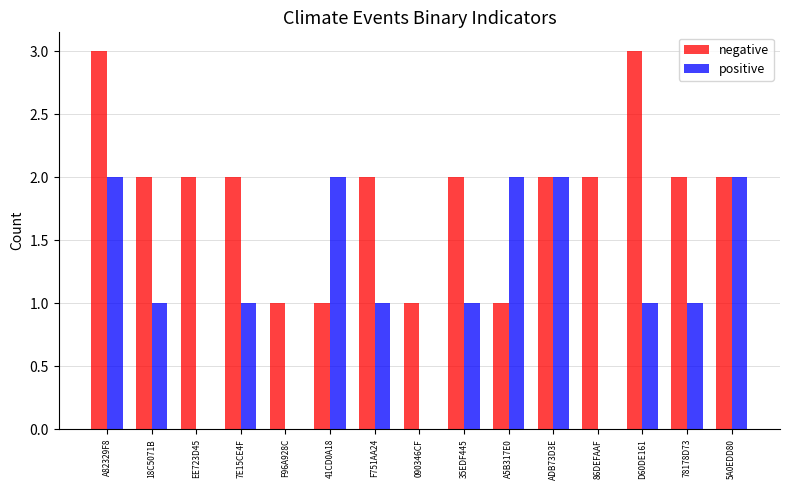

How many distinct data groups are displayed?

2